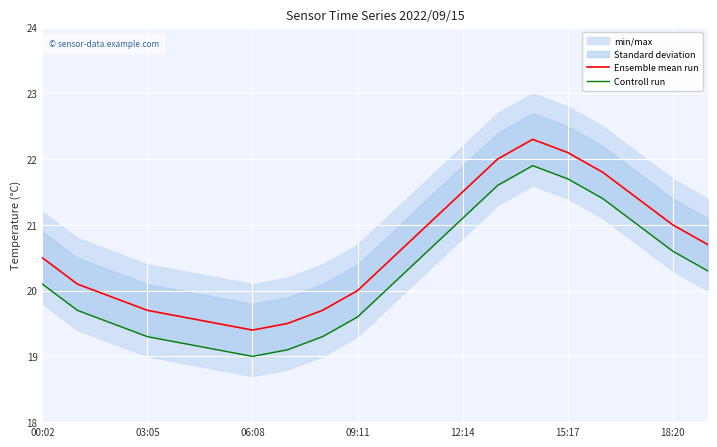

True or false: Ensemble mean run has a value of 19.4 at 06:08.

True